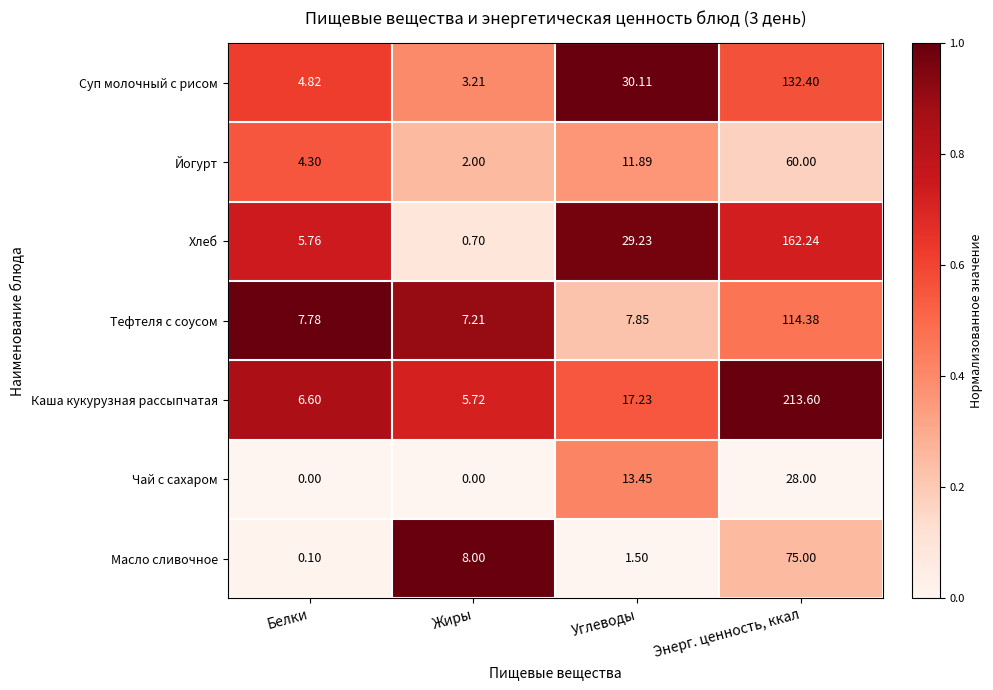

At how many categories does at least one series exceed 0?

4